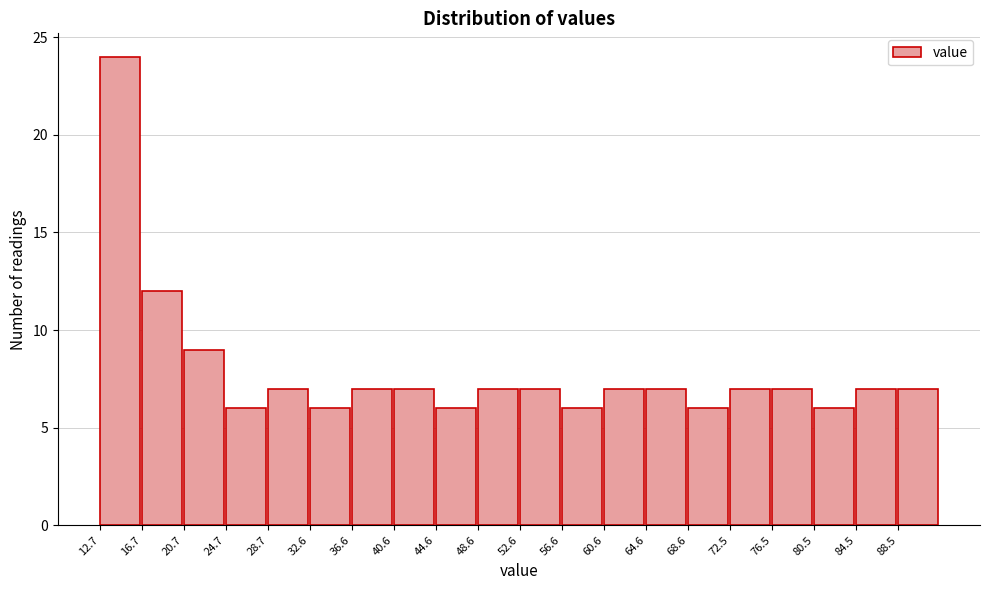

Over which range of the x-axis is the bar tallest?

12.5 to 16.5